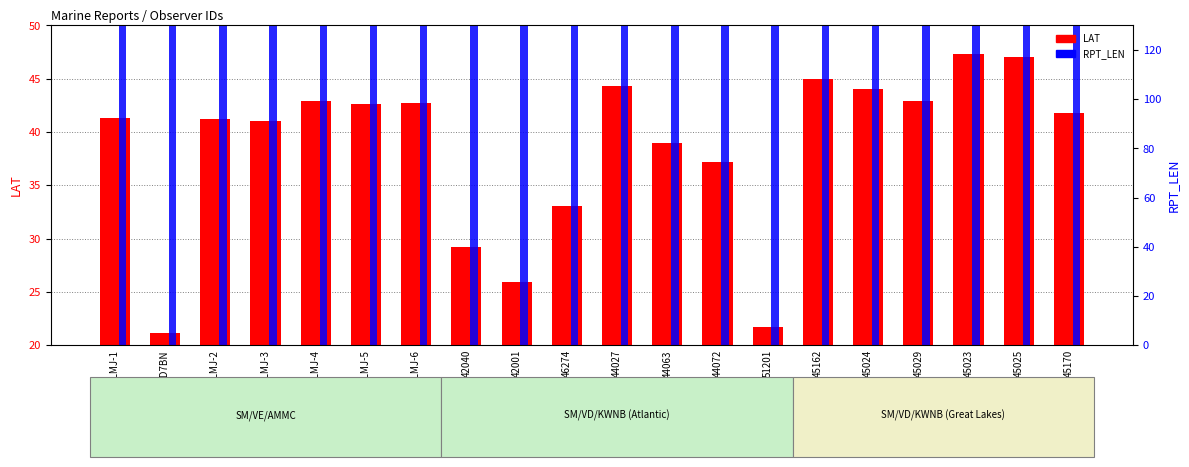

Reading left to right, list all the values displayed in this chart.

LAT (primary): VLMJ-1=41.3	4HND7BN=21.1	VLMJ-2=41.2	VLMJ-3=41.0	VLMJ-4=42.9	VLMJ-5=42.6	VLMJ-6=42.7	42040=29.2	42001=25.9	46274=33.1	44027=44.3	44063=39.0	44072=37.2	51201=21.7	45162=45.0	45024=44.0	45029=42.9	45023=47.3	45025=47.0	45170=41.8
RPT_LEN (secondary): VLMJ-1=76.0	4HND7BN=97.0	VLMJ-2=76.0	VLMJ-3=76.0	VLMJ-4=76.0	VLMJ-5=76.0	VLMJ-6=76.0	42040=115.0	42001=115.0	46274=59.0	44027=103.0	44063=103.0	44072=97.0	51201=89.0	45162=103.0	45024=109.0	45029=97.0	45023=103.0	45025=109.0	45170=97.0